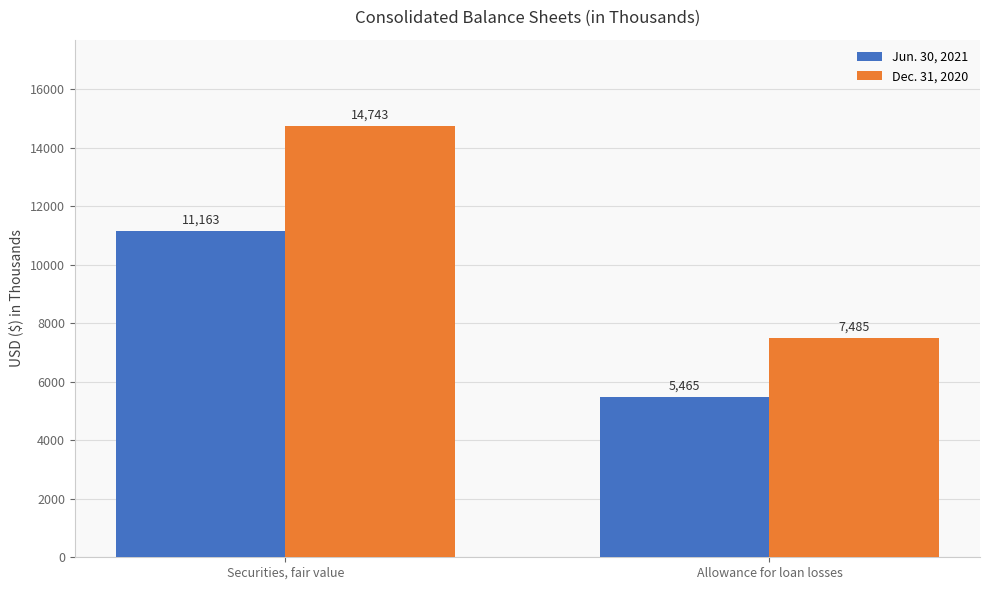

Rank the series by their average value, from highest to lowest.

Dec. 31, 2020, Jun. 30, 2021